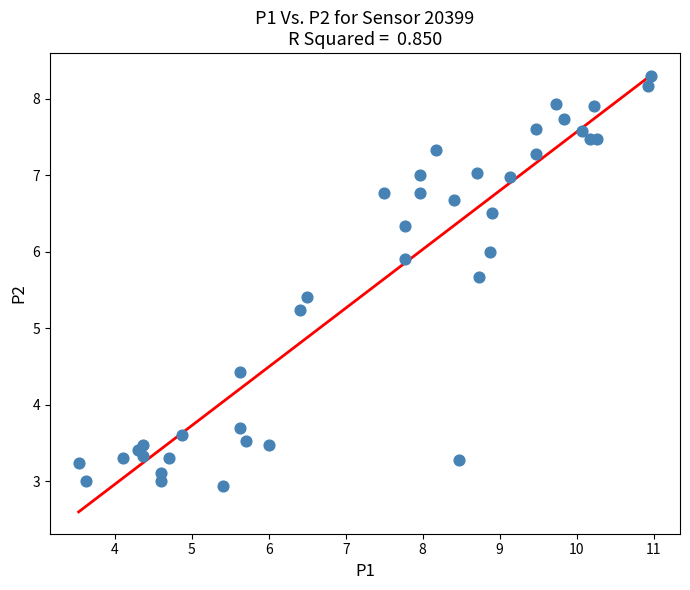

What is the range of X values (max minus min)?

7.4